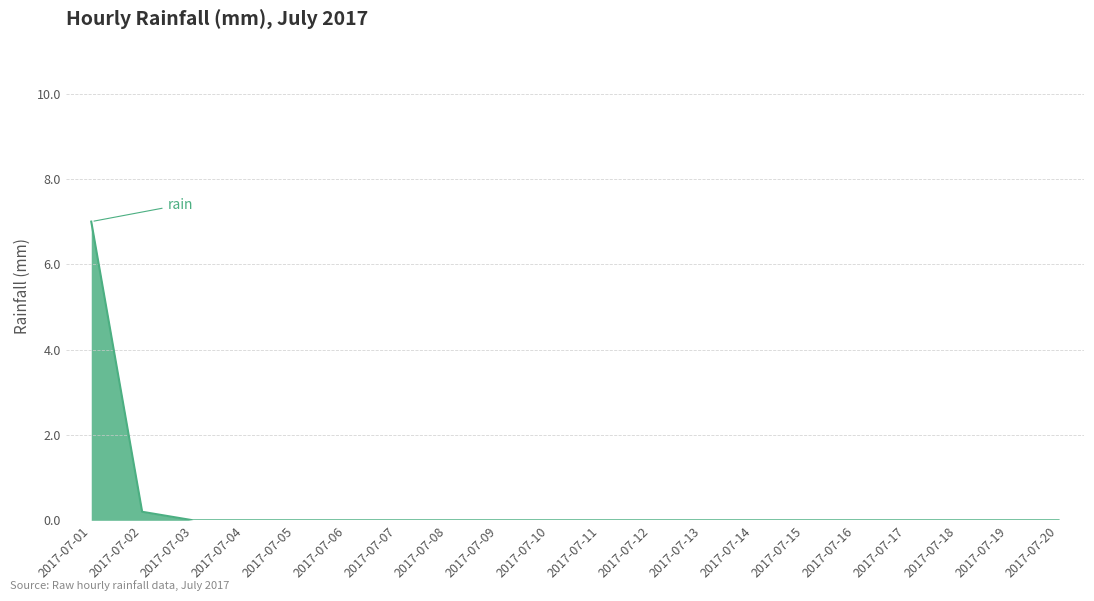

Is it true that the value at 2017-07-05 is -2.4?

False